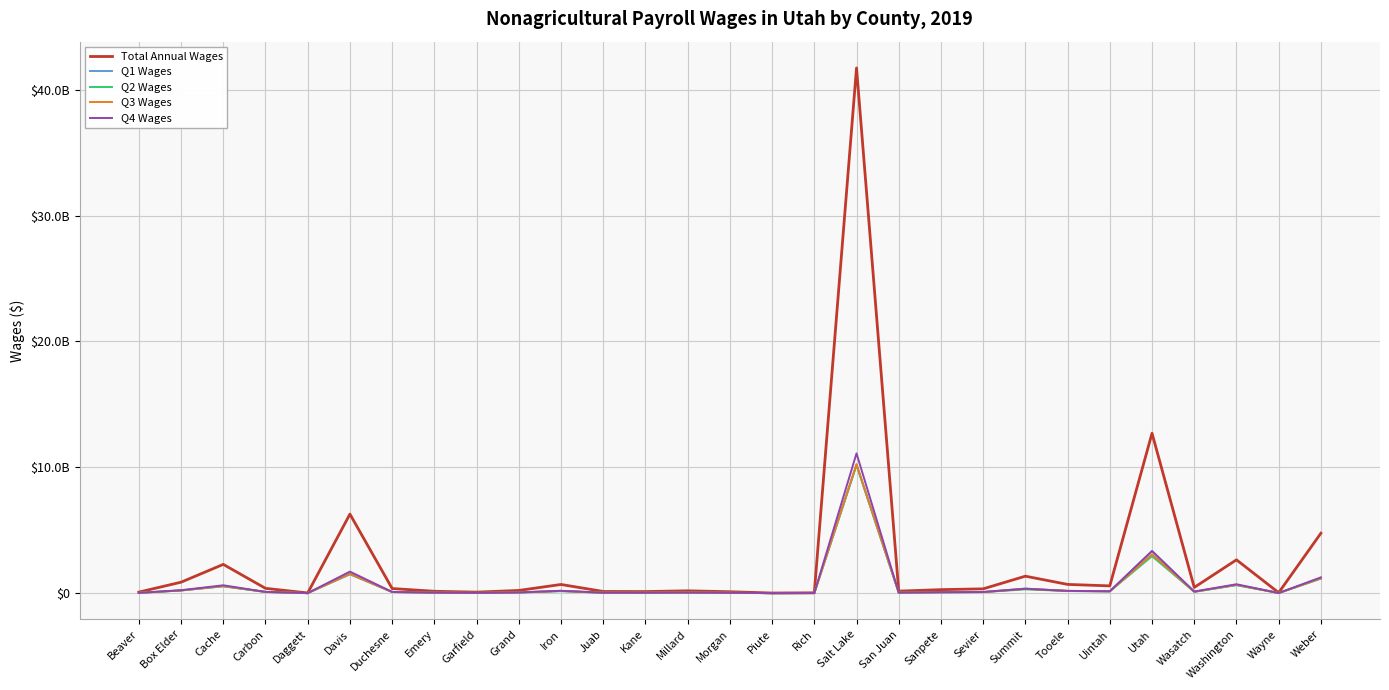

Reading right to left, extract all data points from this chart.

Total Annual Wages: 4762211877	35745767	2647611953	453924133	12705549560	576116447	692590085	1347254670	340576412	276986016	158505365	41737673251	24361991	7227098	110939107	183436115	124004640	132107868	687740352	212966300	79369991	146999708	365342754	6280492661	13057297	380430291	2284423118	869135191	80441486
Q1 Wages: 1158529227	7516323	637067490	104603449	3343818268	140947676	165200019	364903477	82302567	64768741	34404908	10173548331	4401562	1649356	26774477	41188537	25859058	32094075	158417909	42691402	15735267	35491993	91888843	1493616812	2545935	94549648	540114380	212481999	19370781
Q2 Wages: 1160448469	9041598	643917048	105475507	2934680773	142305418	170870628	297836364	81707171	68196279	40034238	10209782147	6398630	1848555	26274195	47420772	30846308	31041766	166275800	55492658	21392693	36490431	89577457	1552325296	3013478	92345452	559258184	213257243	19916748
Q3 Wages: 1189247714	9841458	660892595	116295362	3079220206	143490124	175627376	336599128	86913074	70198043	39748369	10248177698	8076648	1835822	28197063	46162312	33797480	33639554	176282048	57988249	21841272	34211257	89097886	1524694816	4021988	95209236	561509056	211582244	20016887
Q4 Wages: 1253986467	9346388	705734820	127549815	3347830313	149373229	180892062	347915701	89653600	73822953	44317850	11106165075	5485151	1893365	29693372	48664494	33501794	35332473	186764595	56793991	20400759	40806027	94778568	1709855737	3475896	98325955	623541498	231813705	21137070